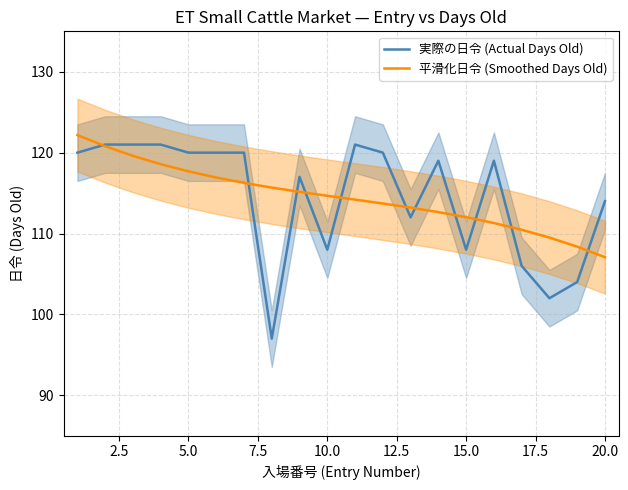

What are all the series names shown in the legend?

実際の日令 (Actual Days Old), 平滑化日令 (Smoothed Days Old)